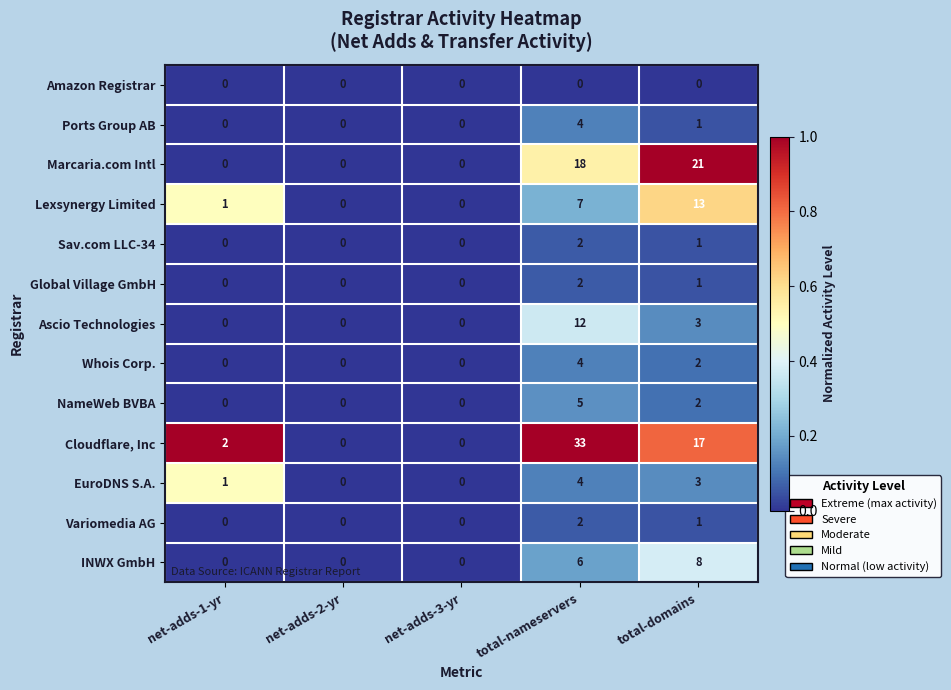

What is the average value of the Lexsynergy Limited series?

4